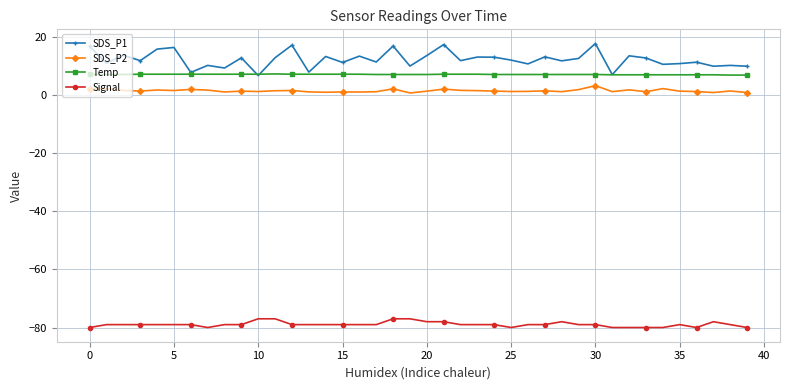

Which series has the largest total across all categories?

SDS_P1